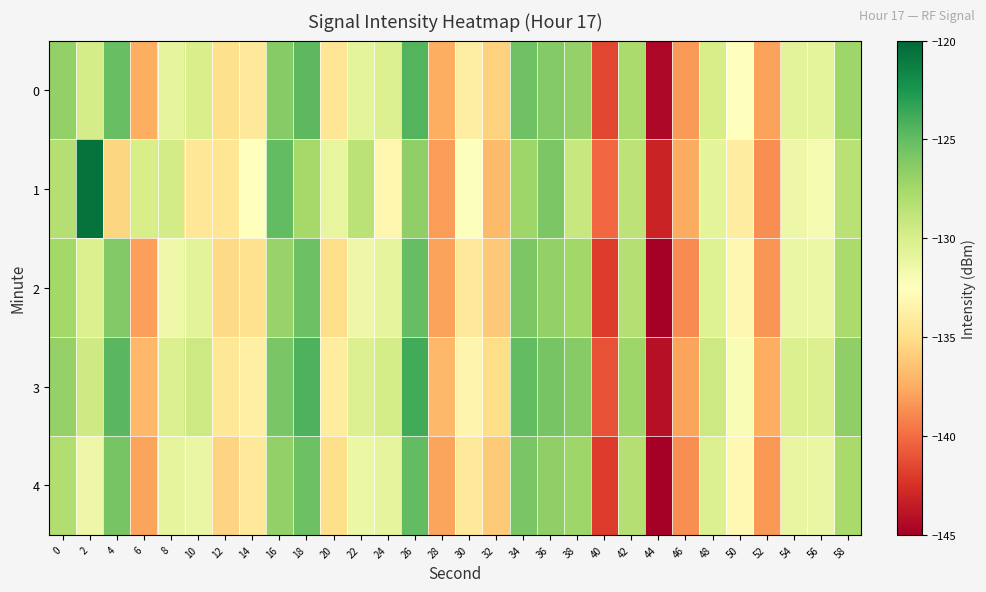

What is the greatest value displayed?

-120.7